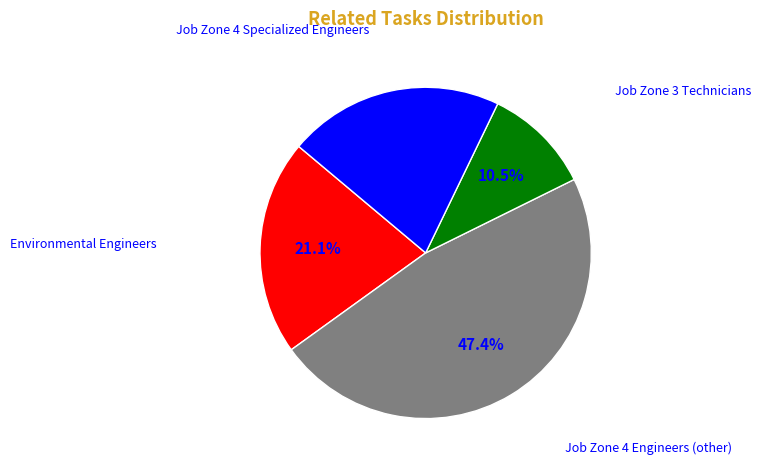

Does any single category account for the majority?

No